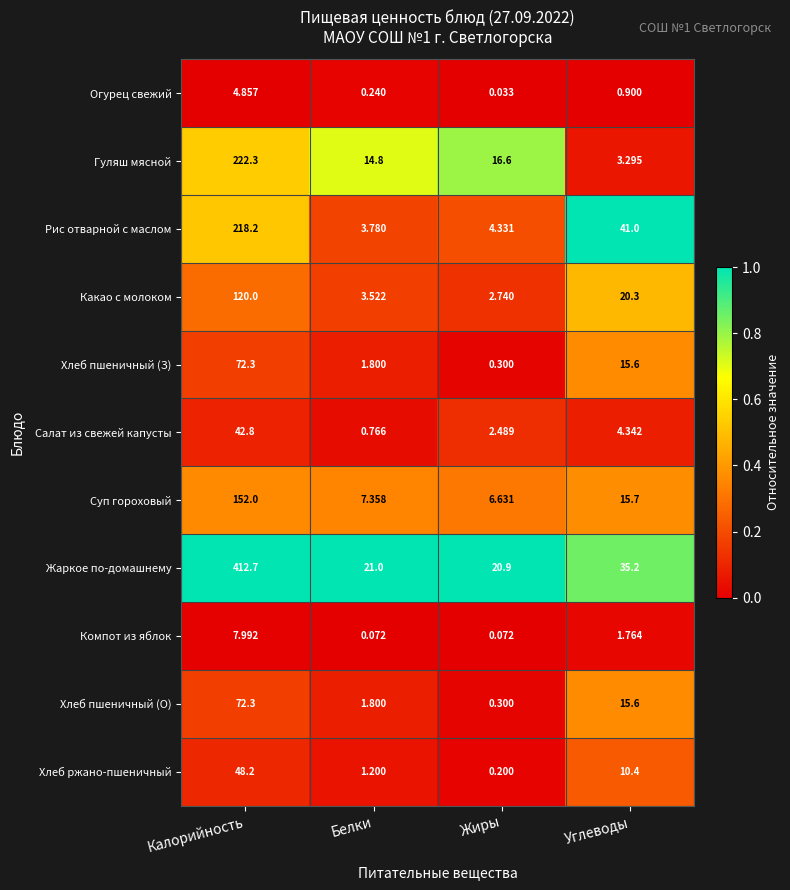

What is the difference between the highest and lowest values at Белки?

20.9